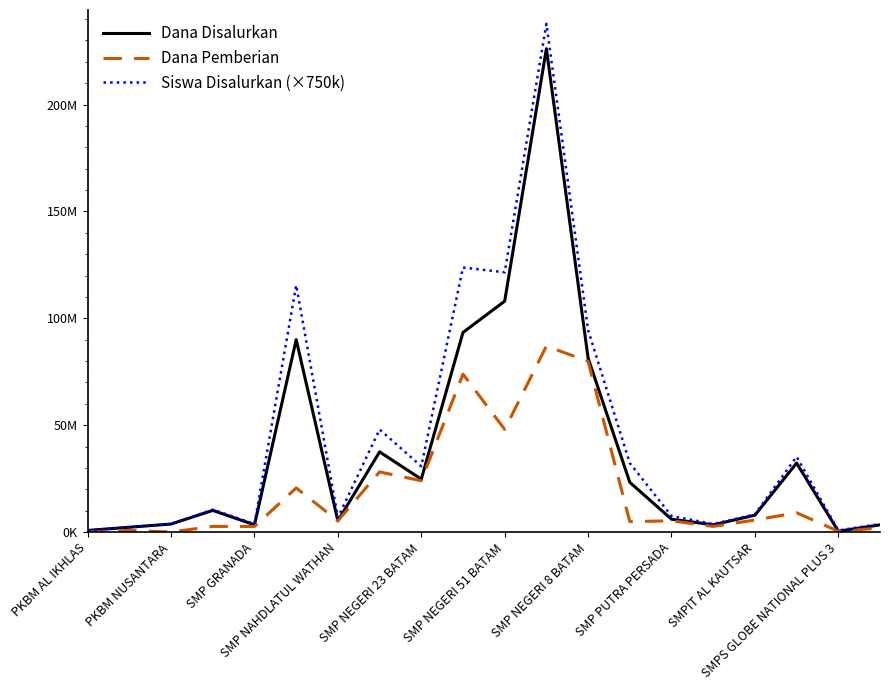

Which label corresponds to the smallest value in the chart?

PKBM AL IKHLAS